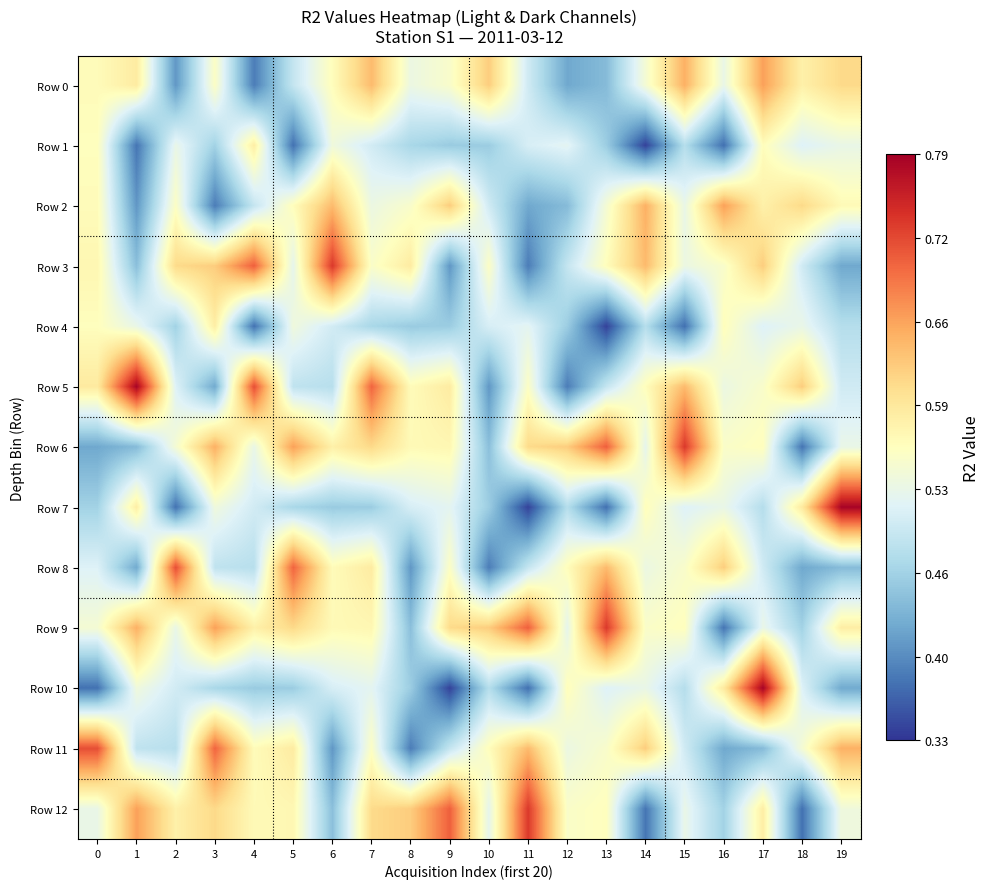

Reading left to right, extract all data points from this chart.

Row 0: 0=0.6	1=0.6	2=0.4	3=0.6	4=0.4	5=0.5	6=0.6	7=0.6	8=0.5	9=0.6	10=0.6	11=0.5	12=0.4	13=0.4	14=0.5	15=0.6	16=0.5	17=0.7	18=0.6	19=0.6
Row 1: 0=0.6	1=0.4	2=0.5	3=0.5	4=0.6	5=0.4	6=0.5	7=0.5	8=0.5	9=0.5	10=0.5	11=0.5	12=0.5	13=0.5	14=0.3	15=0.5	16=0.4	17=0.6	18=0.5	19=0.5
Row 2: 0=0.6	1=0.4	2=0.6	3=0.4	4=0.5	5=0.6	6=0.6	7=0.5	8=0.6	9=0.6	10=0.5	11=0.4	12=0.4	13=0.5	14=0.6	15=0.5	16=0.7	17=0.6	18=0.6	19=0.6
Row 3: 0=0.6	1=0.4	2=0.6	3=0.6	4=0.7	5=0.5	6=0.7	7=0.6	8=0.6	9=0.4	10=0.6	11=0.4	12=0.5	13=0.6	14=0.6	15=0.5	16=0.6	17=0.6	18=0.5	19=0.4
Row 4: 0=0.6	1=0.5	2=0.5	3=0.6	4=0.4	5=0.5	6=0.5	7=0.5	8=0.5	9=0.5	10=0.5	11=0.5	12=0.5	13=0.3	14=0.5	15=0.4	16=0.6	17=0.5	18=0.5	19=0.5
Row 5: 0=0.6	1=0.8	2=0.5	3=0.4	4=0.7	5=0.5	6=0.5	7=0.7	8=0.6	9=0.6	10=0.4	11=0.6	12=0.4	13=0.5	14=0.6	15=0.6	16=0.5	17=0.6	18=0.6	19=0.5
Row 6: 0=0.4	1=0.4	2=0.5	3=0.6	4=0.5	5=0.7	6=0.6	7=0.6	8=0.6	9=0.6	10=0.4	11=0.6	12=0.6	13=0.7	14=0.5	15=0.7	16=0.6	17=0.6	18=0.4	19=0.5
Row 7: 0=0.5	1=0.6	2=0.4	3=0.5	4=0.5	5=0.5	6=0.5	7=0.5	8=0.5	9=0.5	10=0.5	11=0.3	12=0.5	13=0.4	14=0.6	15=0.5	16=0.5	17=0.5	18=0.6	19=0.8
Row 8: 0=0.5	1=0.4	2=0.7	3=0.5	4=0.5	5=0.7	6=0.6	7=0.6	8=0.4	9=0.6	10=0.4	11=0.5	12=0.6	13=0.6	14=0.5	15=0.6	16=0.6	17=0.5	18=0.4	19=0.4
Row 9: 0=0.5	1=0.6	2=0.5	3=0.7	4=0.6	5=0.6	6=0.6	7=0.6	8=0.4	9=0.6	10=0.6	11=0.7	12=0.5	13=0.7	14=0.6	15=0.6	16=0.4	17=0.5	18=0.5	19=0.6
Row 10: 0=0.4	1=0.5	2=0.5	3=0.5	4=0.5	5=0.5	6=0.5	7=0.5	8=0.5	9=0.3	10=0.5	11=0.4	12=0.6	13=0.5	14=0.5	15=0.5	16=0.6	17=0.8	18=0.5	19=0.4
Row 11: 0=0.7	1=0.5	2=0.5	3=0.7	4=0.6	5=0.6	6=0.4	7=0.6	8=0.4	9=0.5	10=0.6	11=0.6	12=0.5	13=0.6	14=0.6	15=0.5	16=0.4	17=0.4	18=0.5	19=0.6
Row 12: 0=0.5	1=0.7	2=0.6	3=0.6	4=0.6	5=0.6	6=0.4	7=0.6	8=0.6	9=0.7	10=0.5	11=0.7	12=0.6	13=0.6	14=0.4	15=0.5	16=0.5	17=0.6	18=0.4	19=0.5